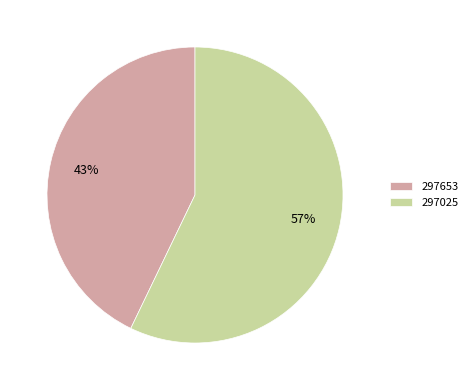

To the nearest percent, what is the difference between the largest and smallest slice percentages?

14%